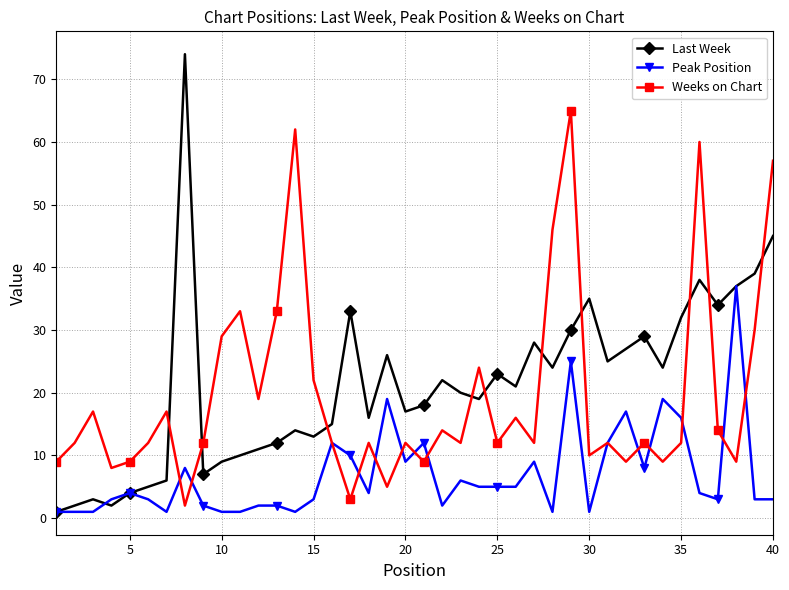

True or false: Last Week has more than 2 points higher than both neighbors.

True